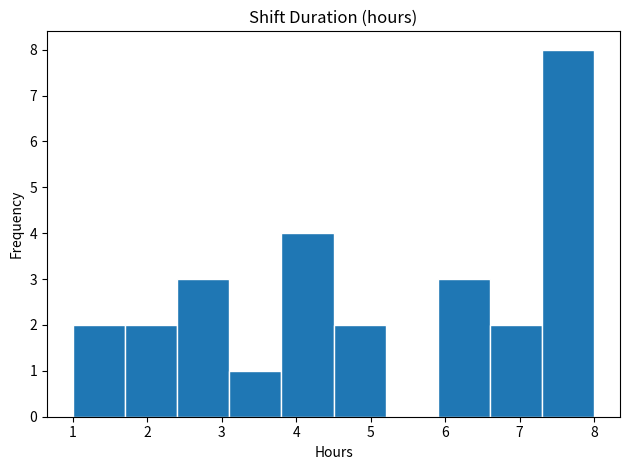

Over which range of the x-axis is the bar tallest?

7.3 to 8.0